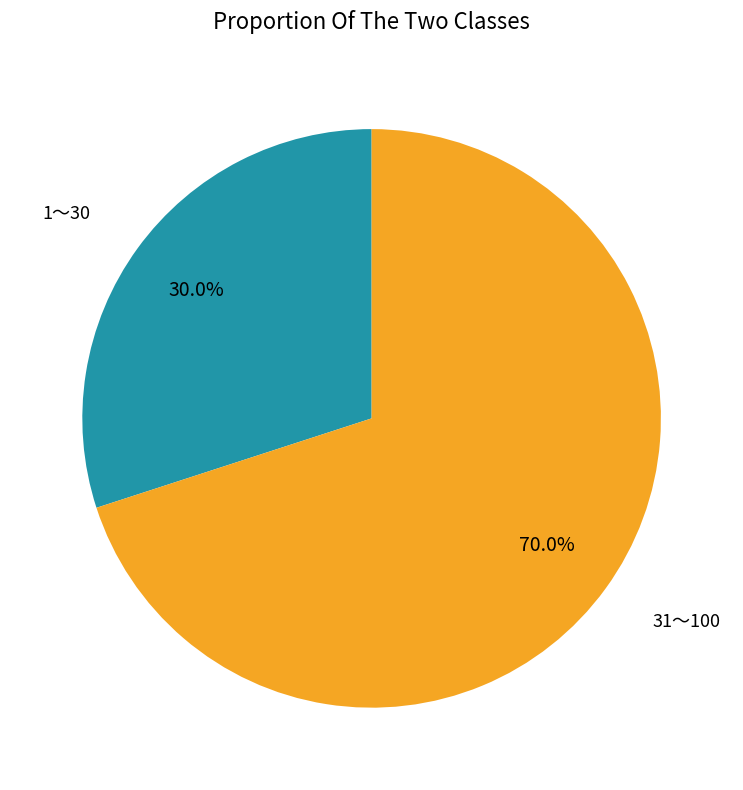

Is there any slice that represents more than half of the pie?

Yes